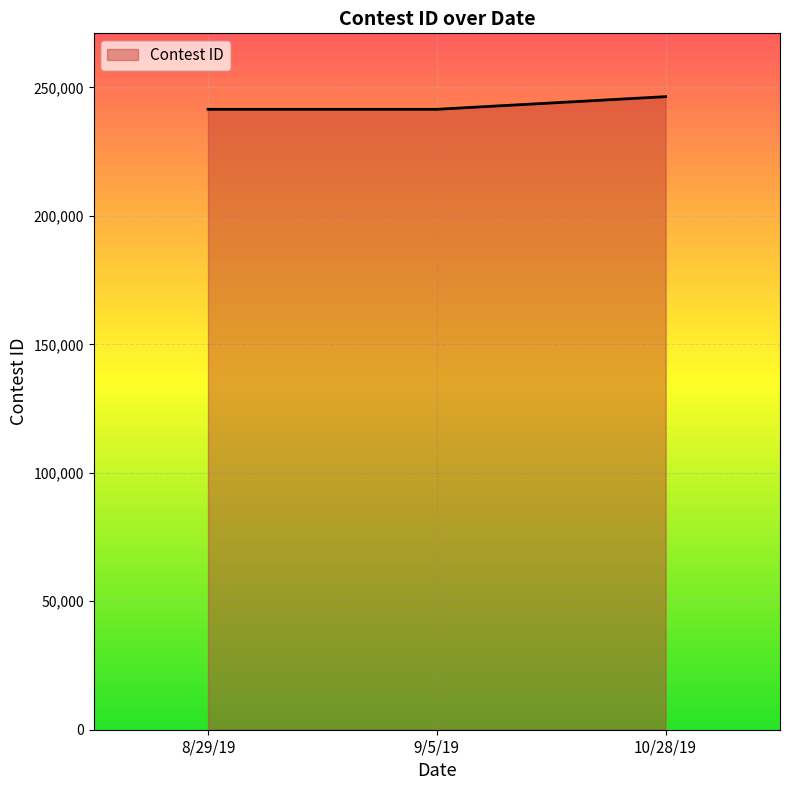

The value at 9/5/19 is 241483. True or false?

True